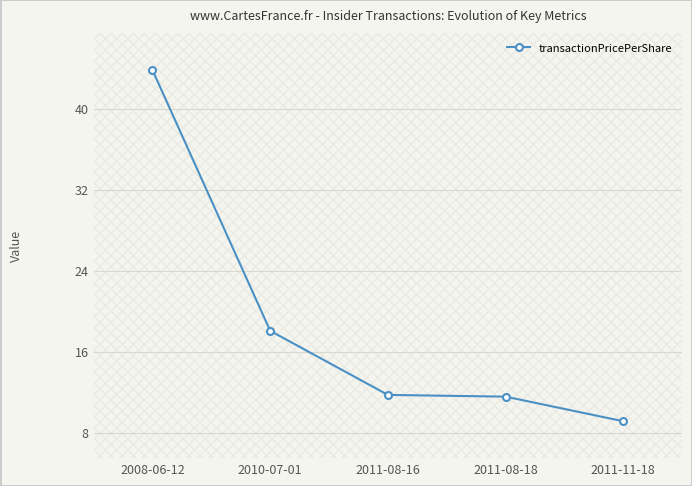

How many series are shown in this chart?

1